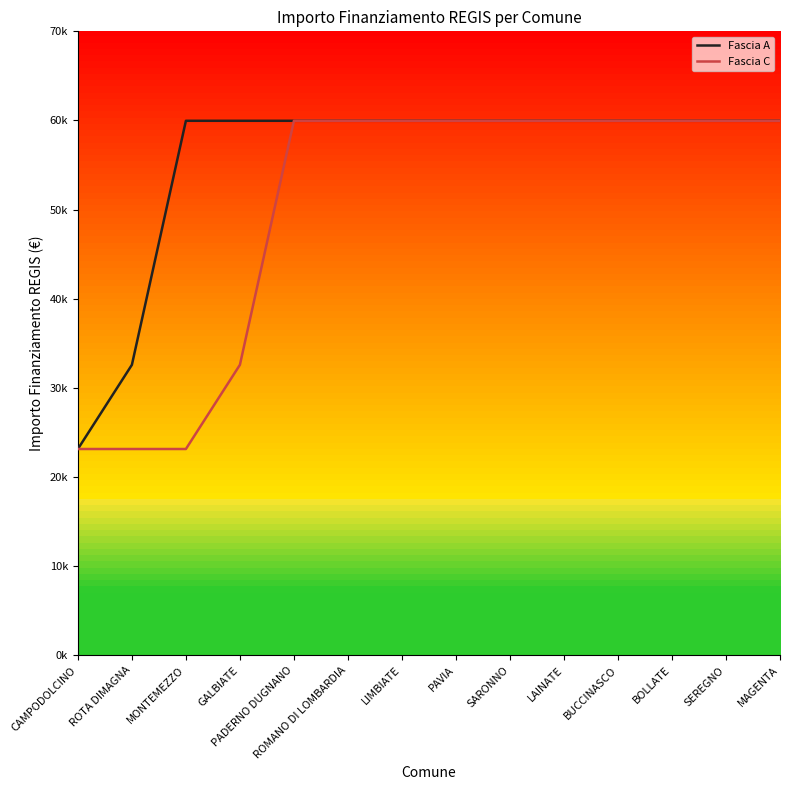

At how many categories does at least one series exceed 28814?

13